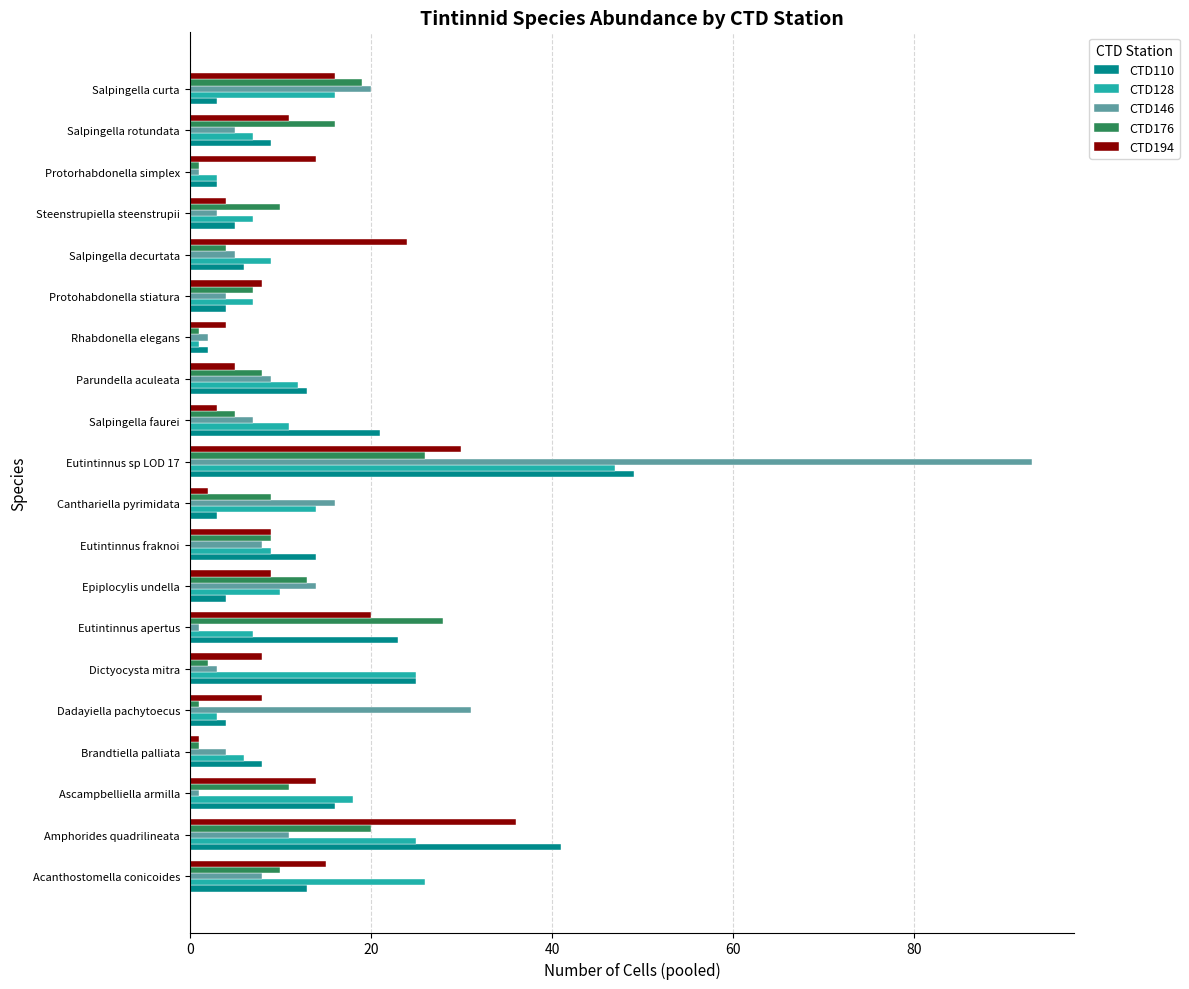

What value does the CTD194 series have at Epiplocylis undella?

9